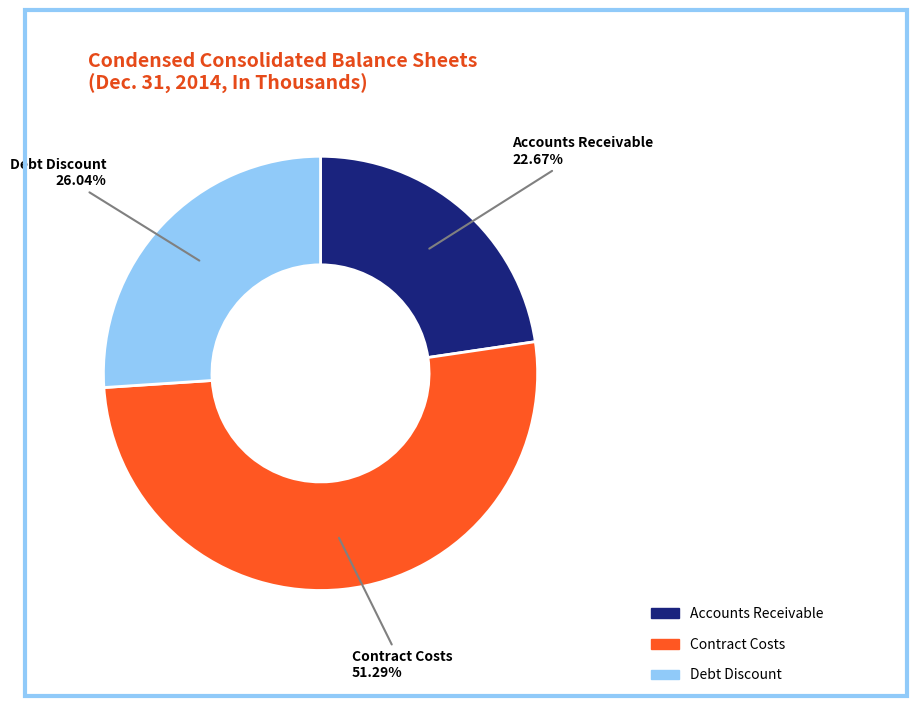

Does Accounts Receivable account for over 50% of the chart?

No